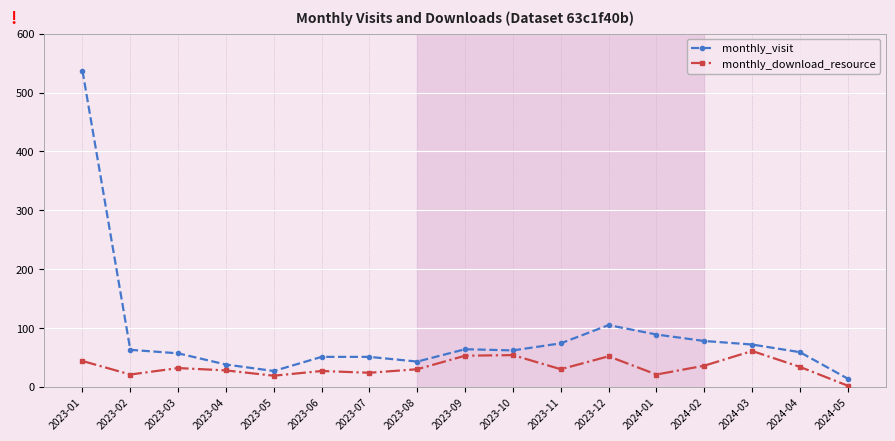

What is the label of the 6th point from the left?

2023-06